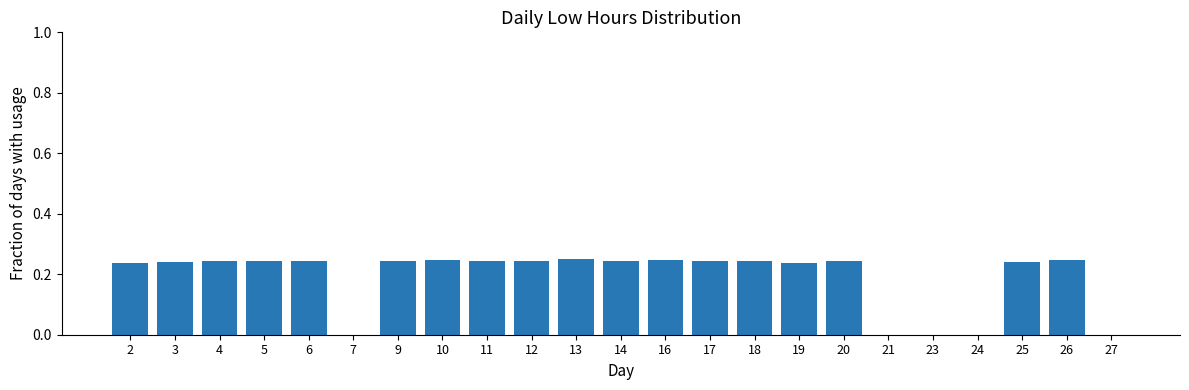

True or false: the data shows 0.0 at 23.

True